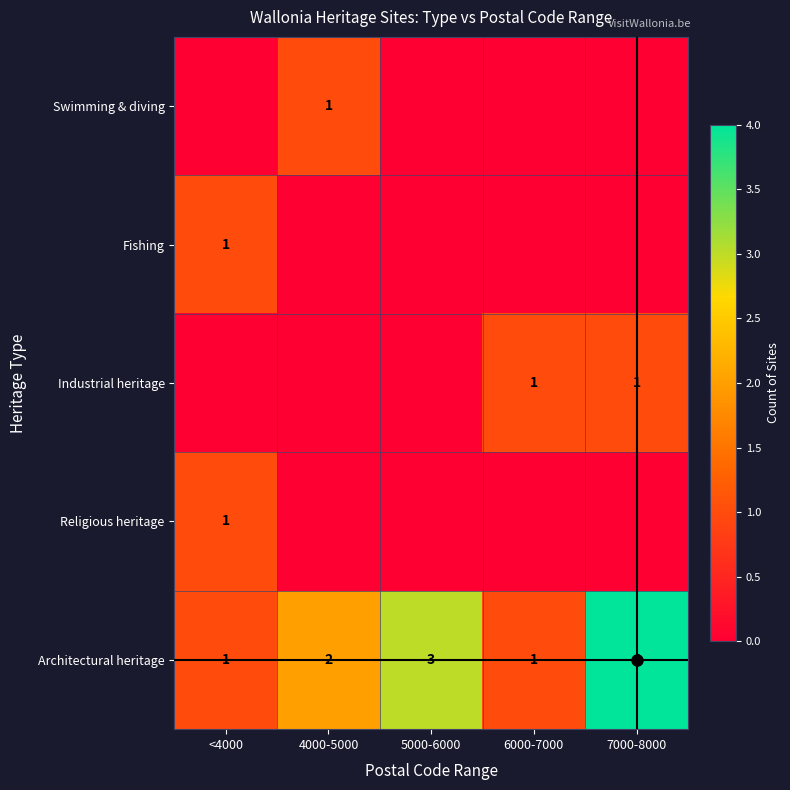

What is the difference between the maximum and minimum values in the Architectural heritage series?

3